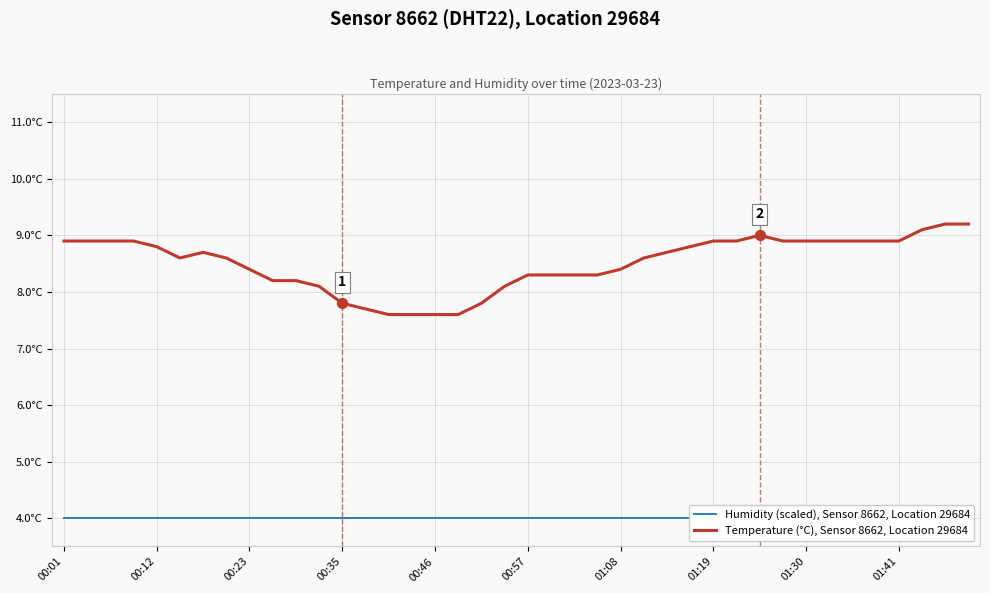

At how many categories does at least one series exceed 6?

40